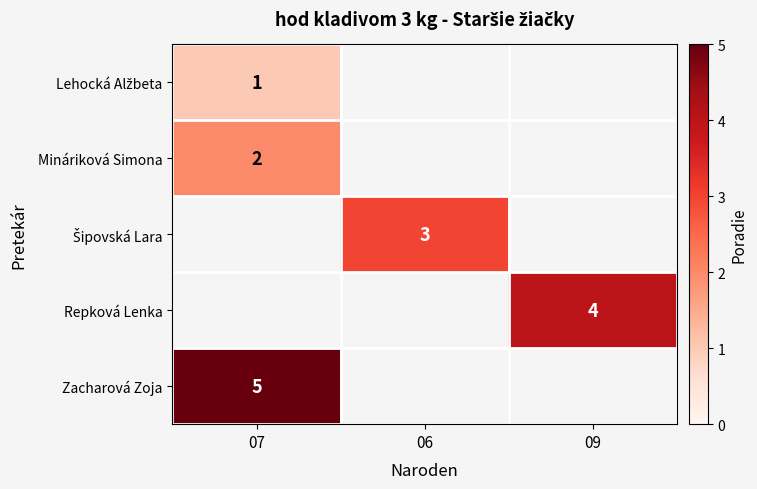

List the series in order of their overall mean, lowest first.

Lehocká Alžbeta, Mináriková Simona, Šipovská Lara, Repková Lenka, Zacharová Zoja